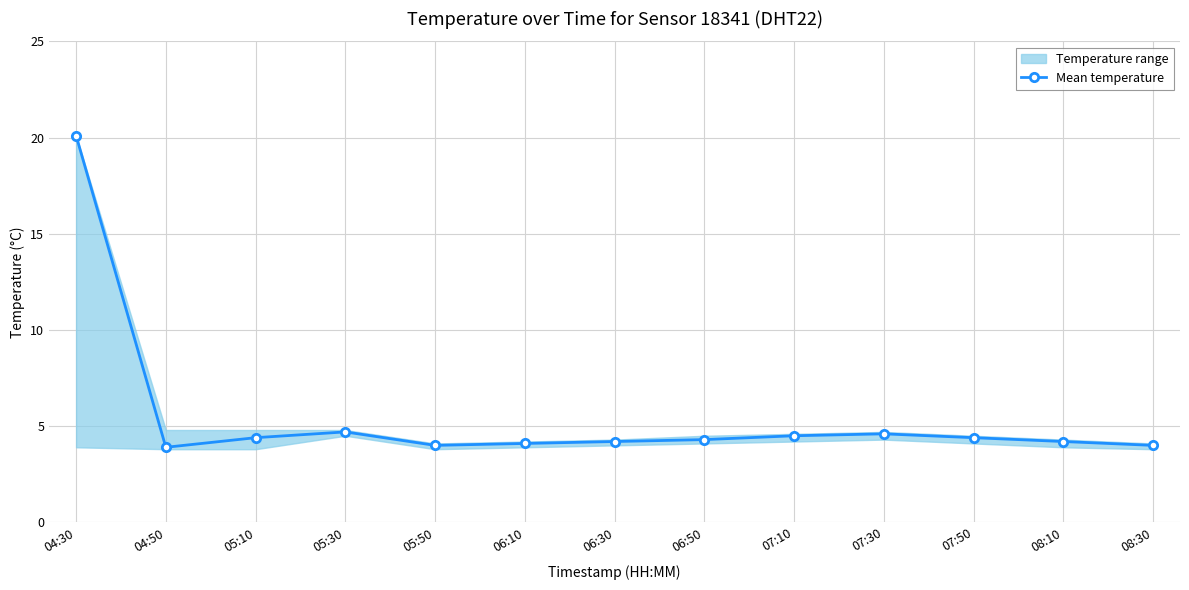

At which category does the chart reach its peak across all series?

04:30